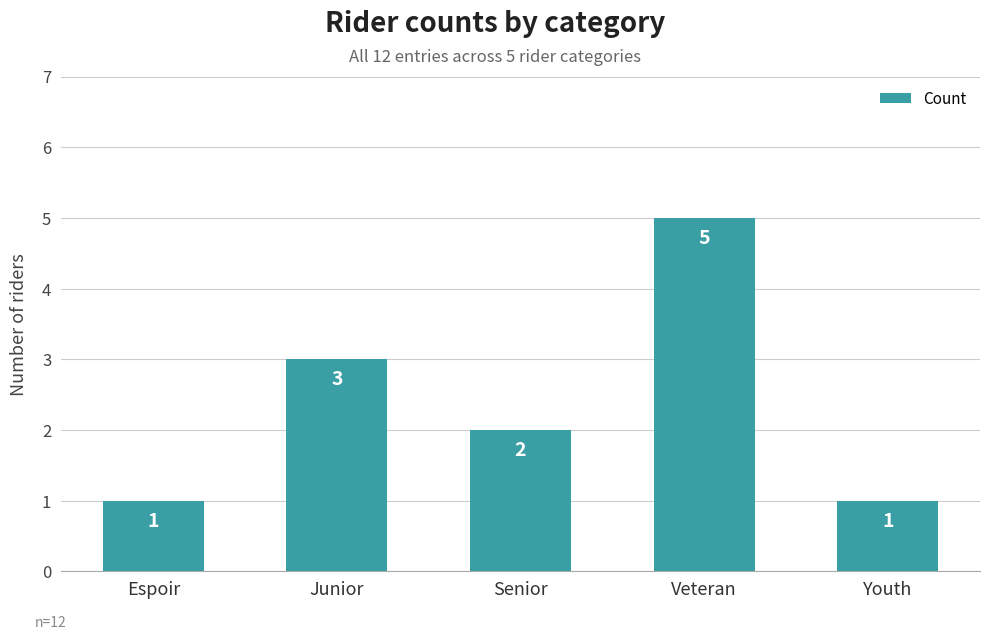

What is the difference between the maximum and second lowest values?

4